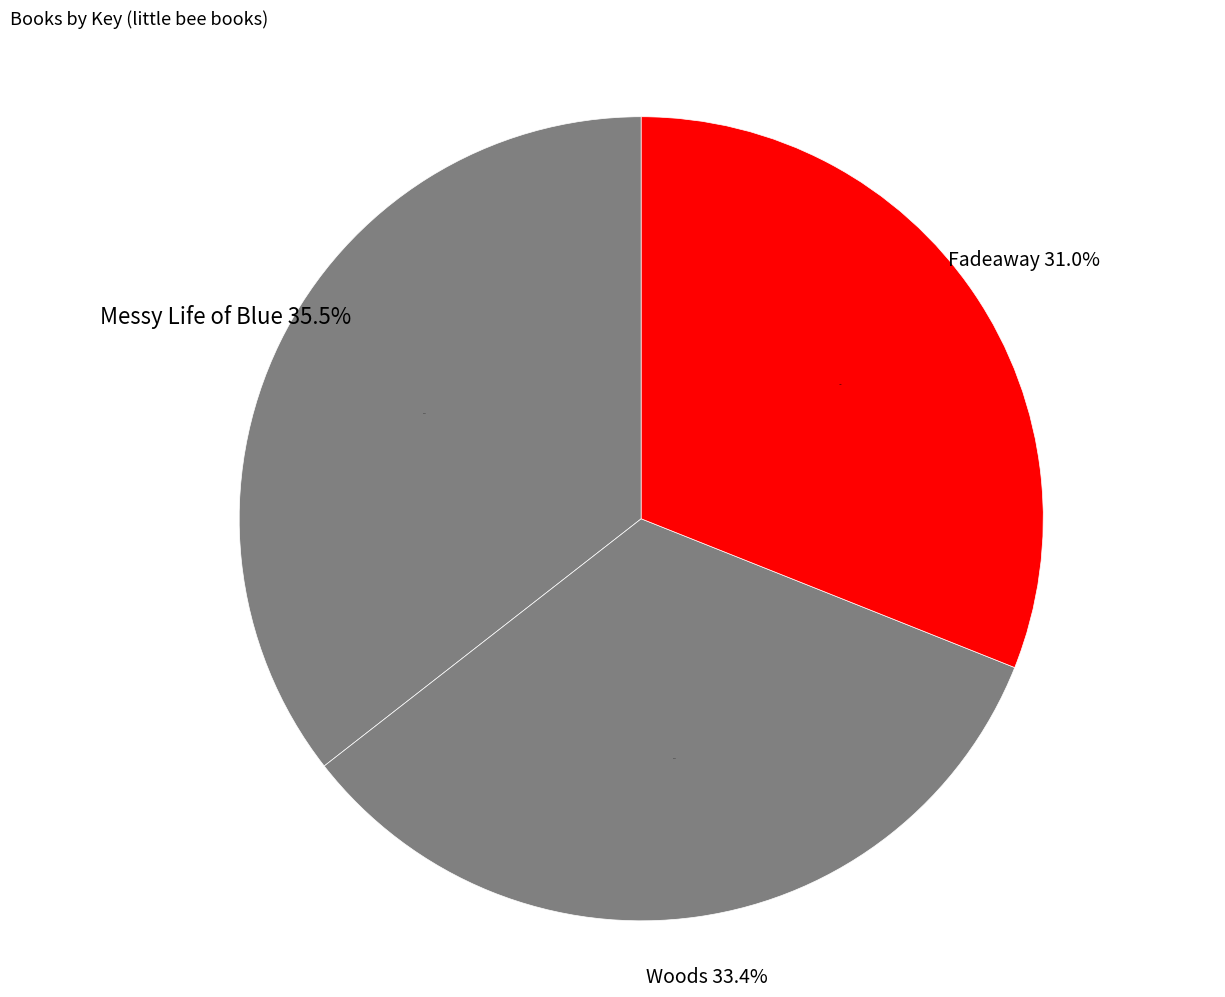

Which slice is the largest?

Messy Life of Blue